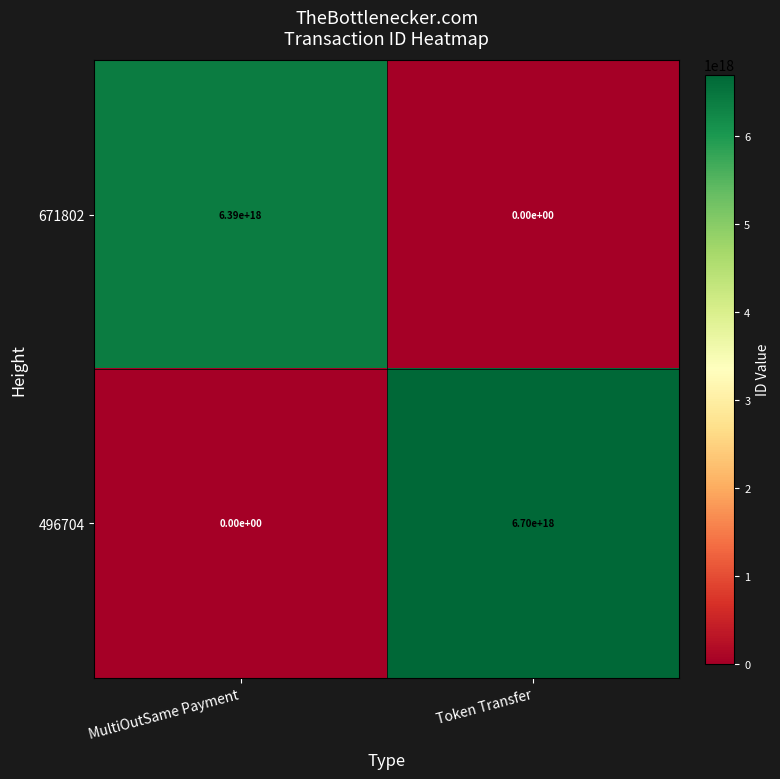

At which label is 496704 closest to 3350000000000000000?

MultiOutSame Payment